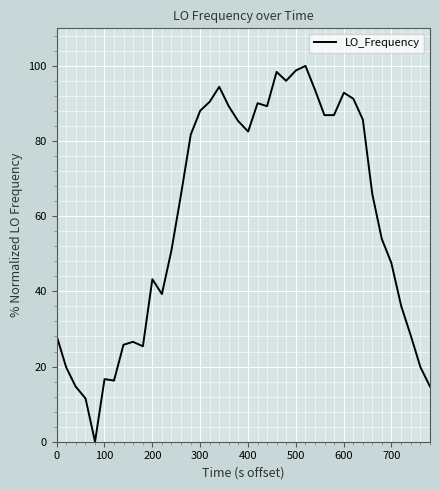

What is the greatest value displayed?

100.0